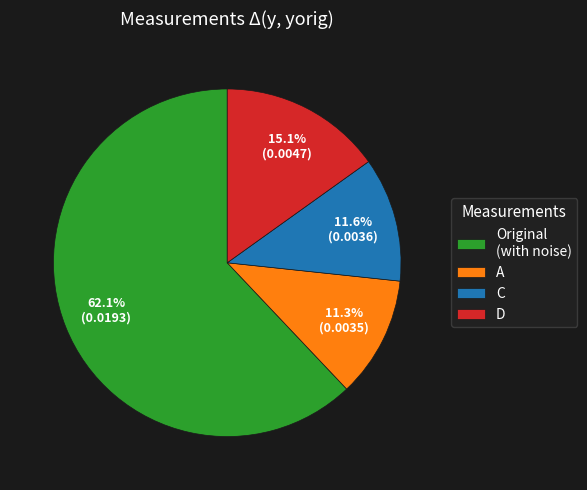

Which category accounts for the majority?

Original (with noise)